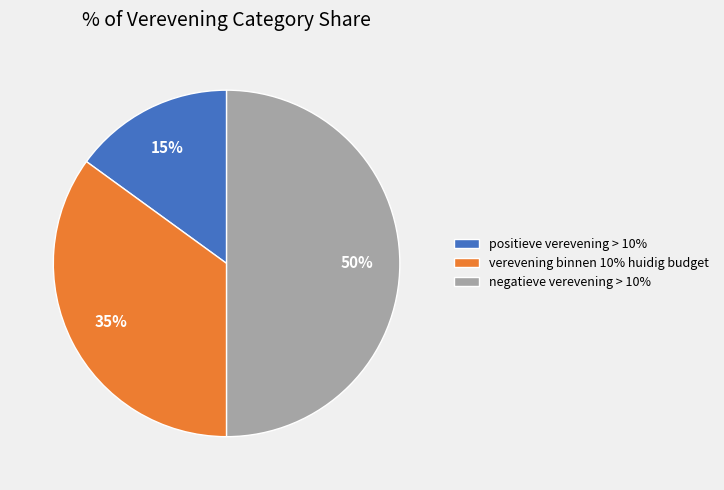

Combined, do negatieve verevening > 10% and verevening binnen 10% huidig budget account for over 50%?

Yes